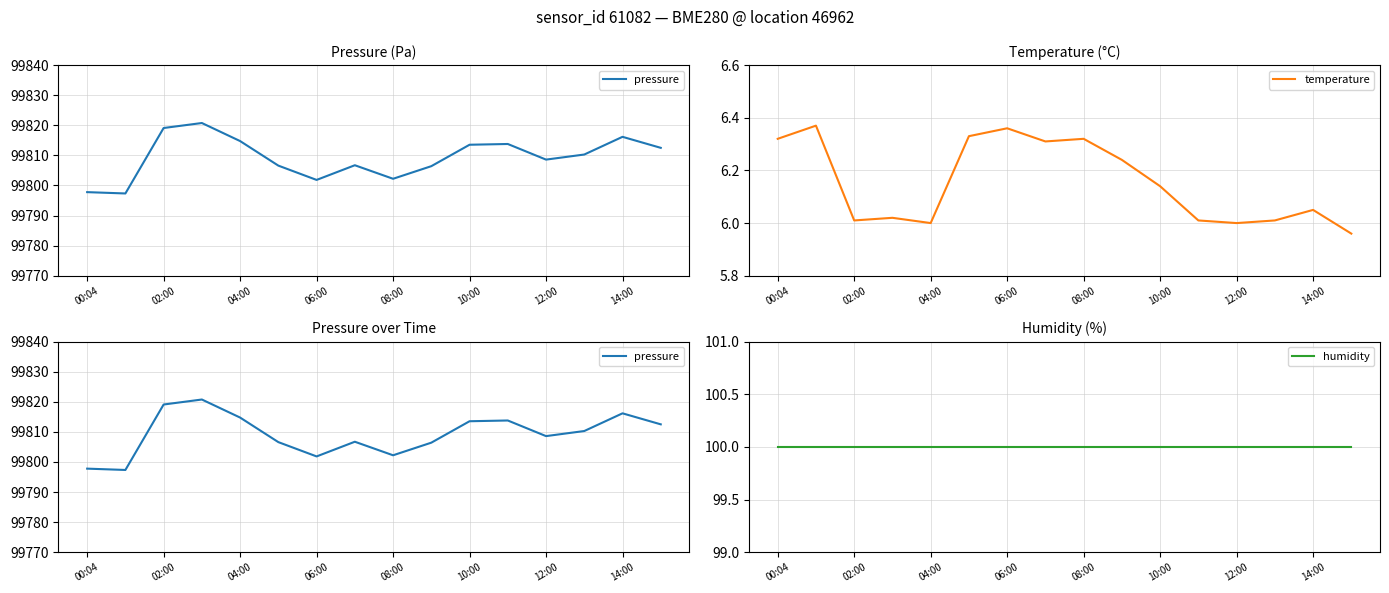

Is the value of humidity at 08:00 greater than the value of temperature at 14:00?

Yes